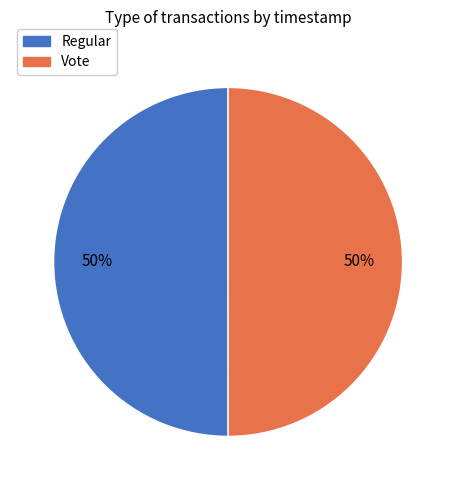

What percentage is the Regular slice, to the nearest percent?

50%